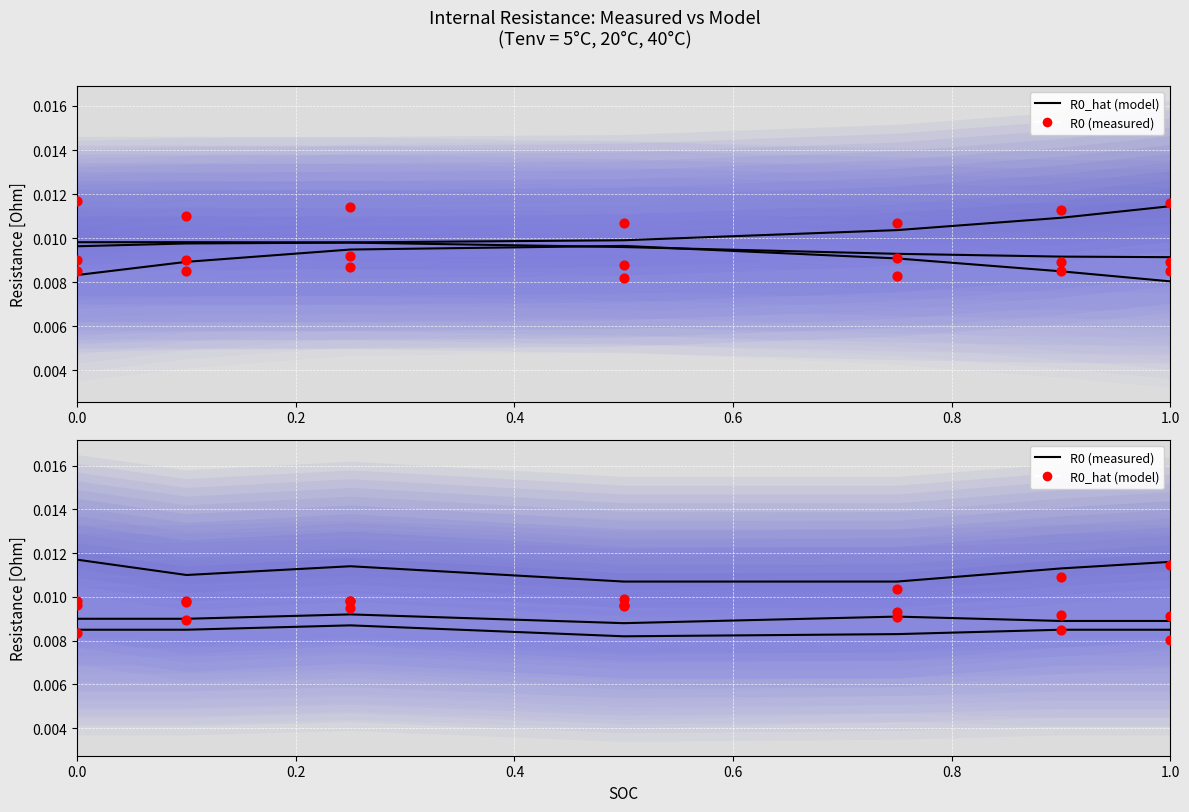

Which series reaches the minimum Y coordinate?

R0_hat (model) 5°C